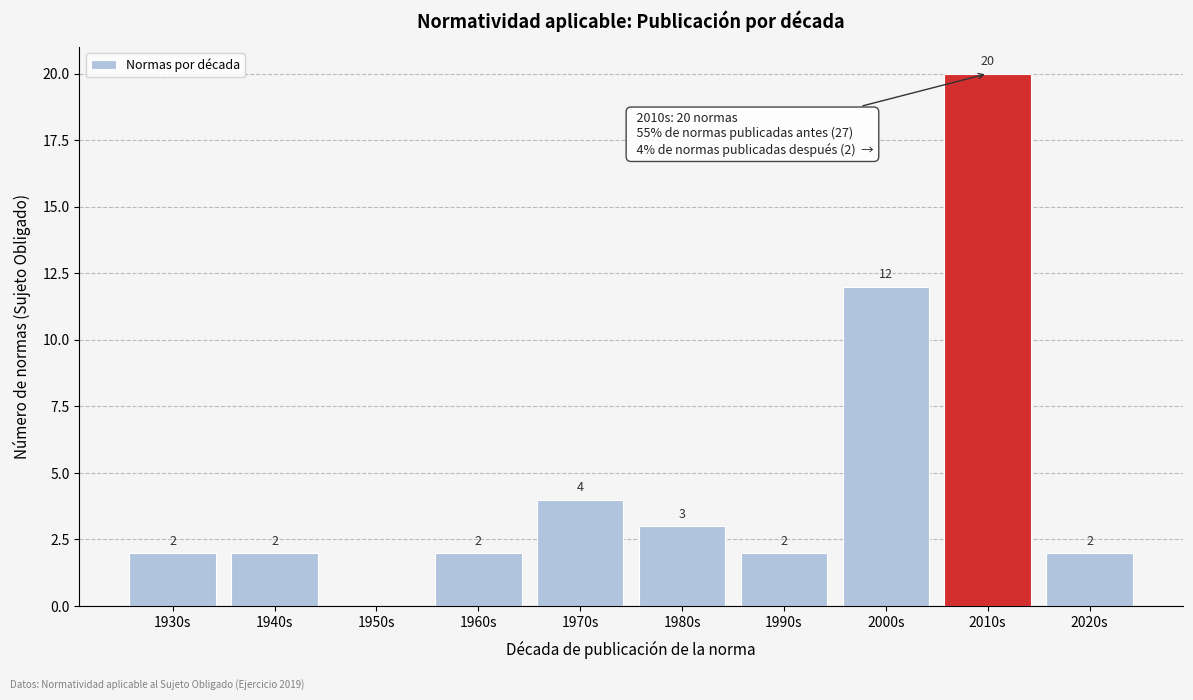

Reading left to right, what are all the values shown in this chart?

1930s=2	1940s=2	1950s=0	1960s=2	1970s=4	1980s=3	1990s=2	2000s=12	2010s=20	2020s=2